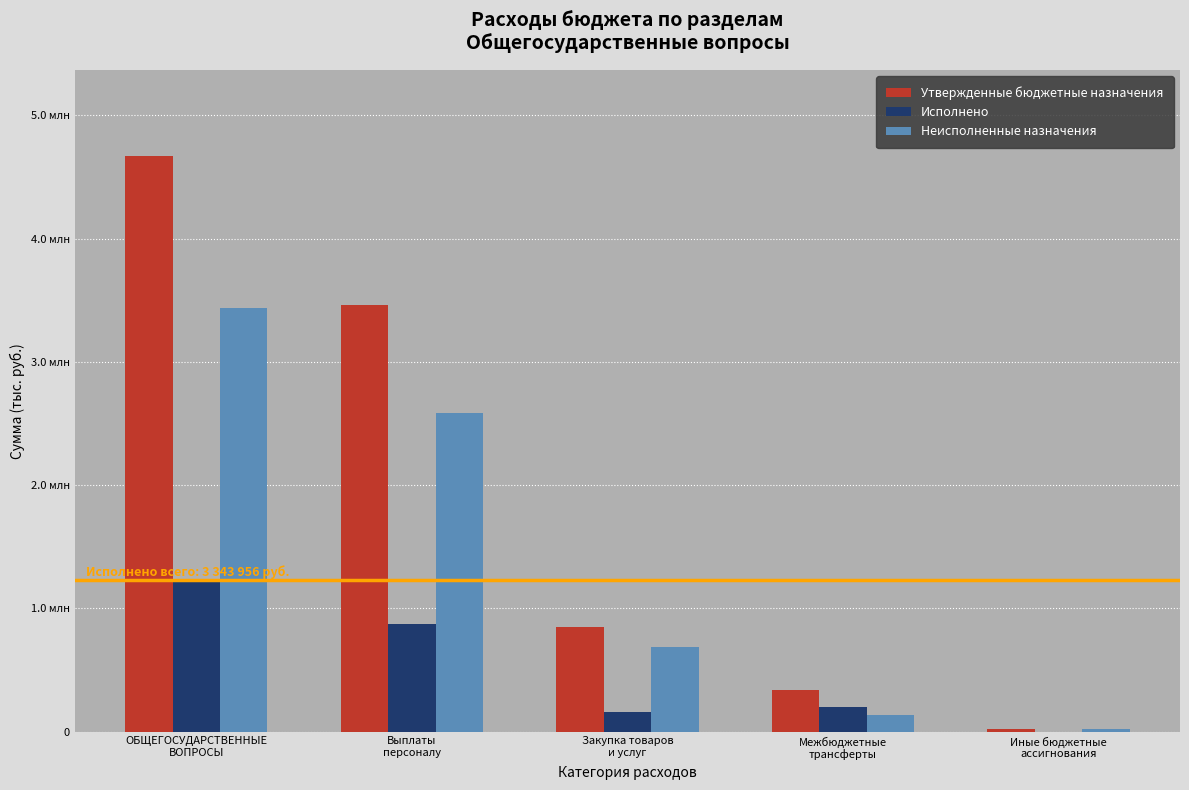

What are all the series names shown in the legend?

Утвержденные бюджетные назначения, Исполнено, Неисполненные назначения